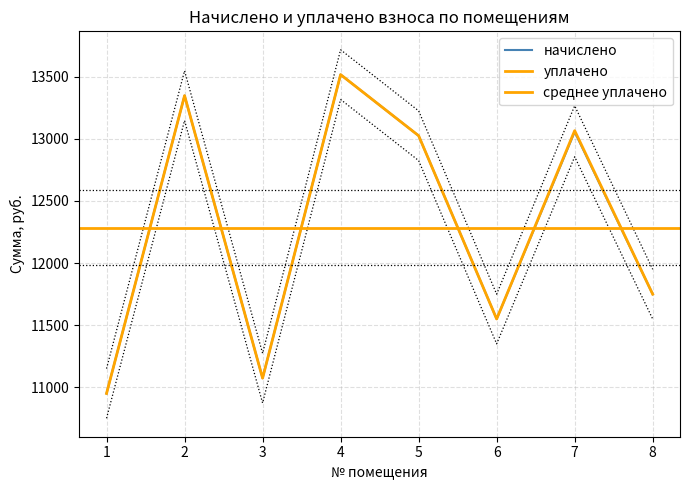

At which label does начислено reach its minimum?

1